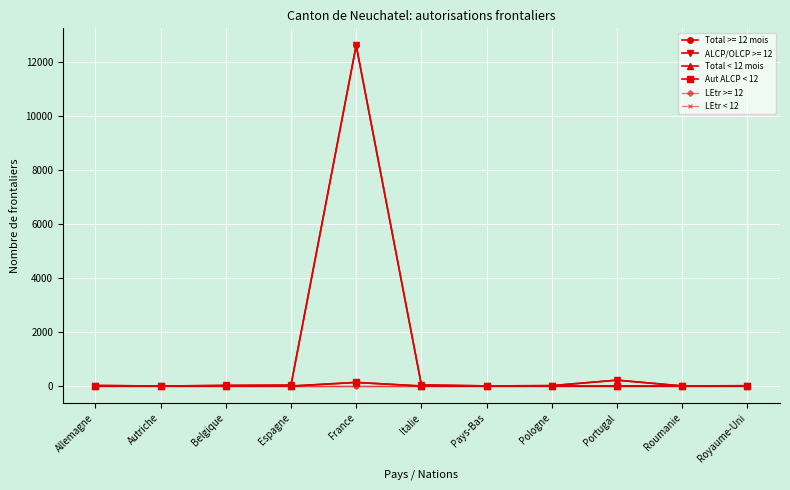

What is the sum of all Aut ALCP < 12 values?

144